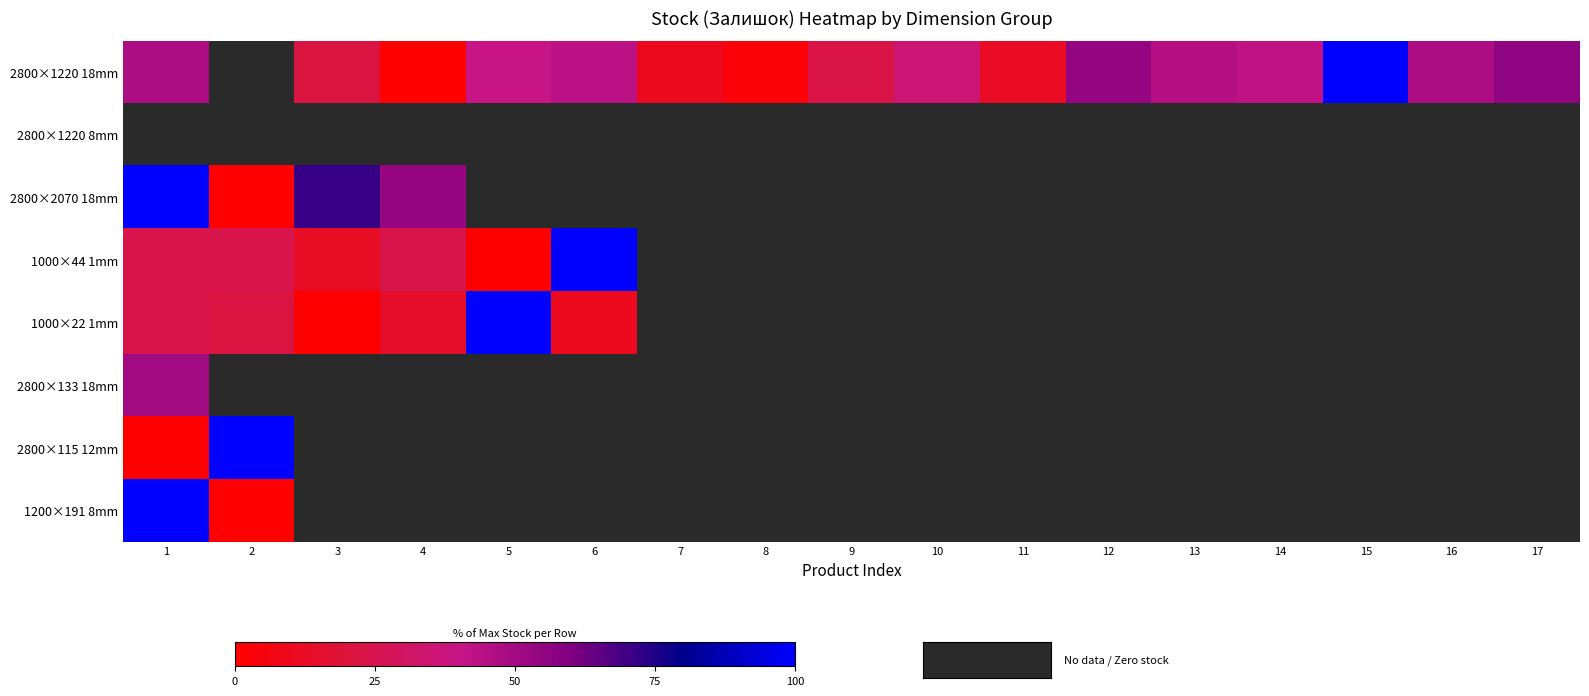

List the series in order of their overall mean, lowest first.

2800×1220 18mm, 2800×1220 8mm, 2800×2070 18mm, 1000×44 1mm, 1000×22 1mm, 2800×133 18mm, 2800×115 12mm, 1200×191 8mm